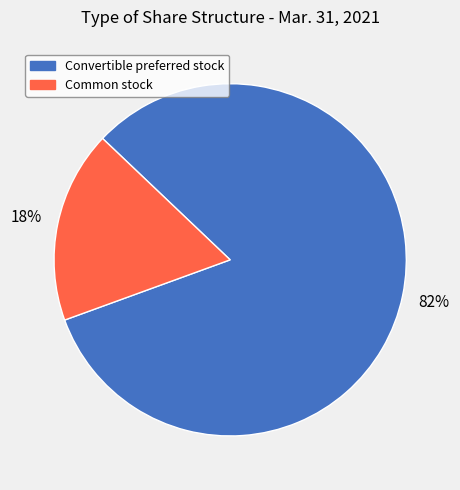

Does any single category account for the majority?

Yes